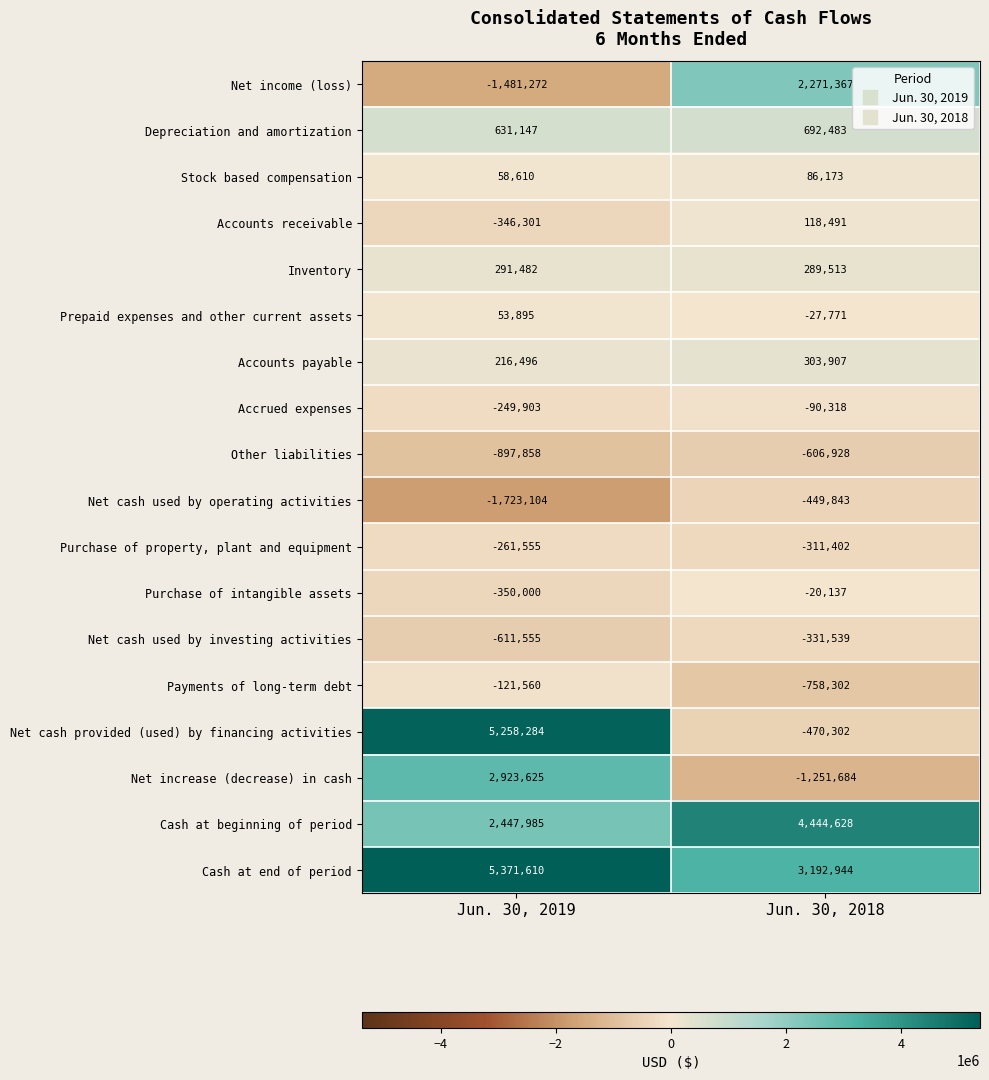

Is it true that Depreciation and amortization equals 1076634 at Jun. 30, 2018?

False